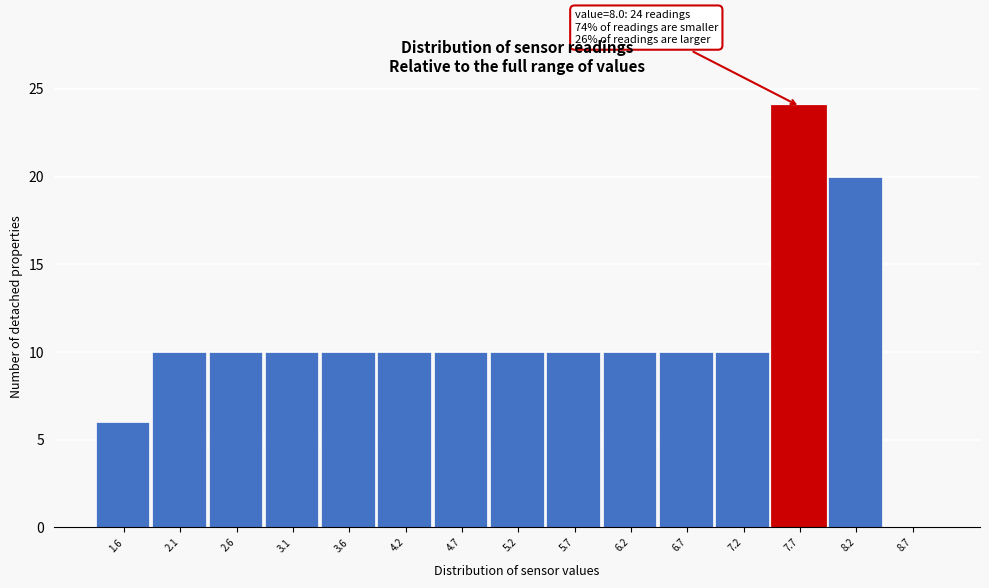

Reading right to left, list all the values displayed in this chart.

8.7=0	8.2=20	7.7=24	7.2=10	6.7=10	6.2=10	5.7=10	5.2=10	4.7=10	4.2=10	3.6=10	3.1=10	2.6=10	2.1=10	1.6=6